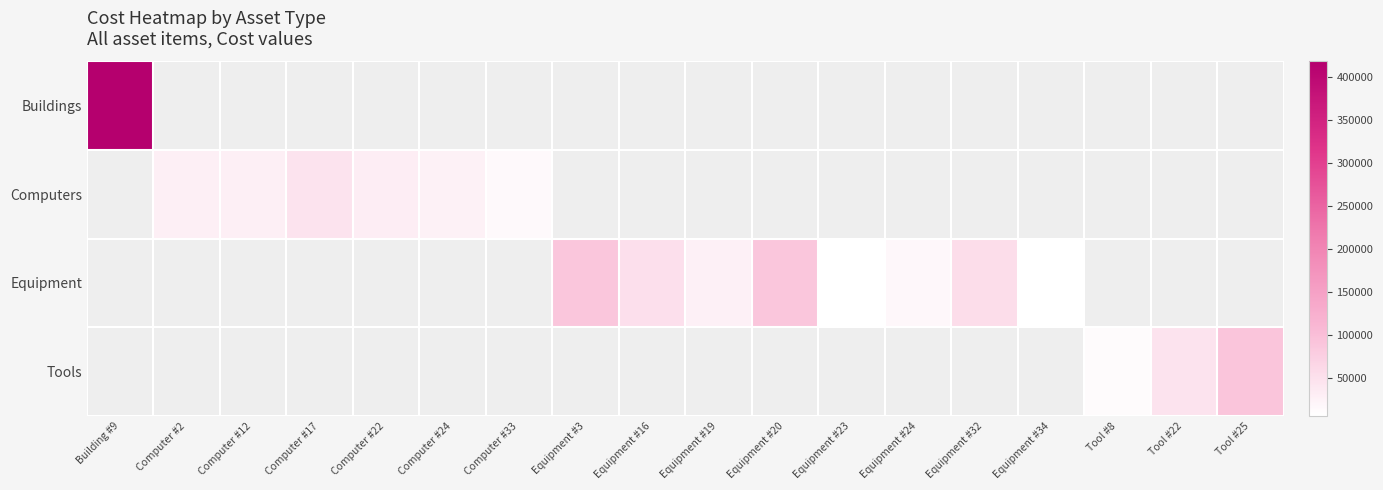

At how many categories does at least one series exceed 206806?

1